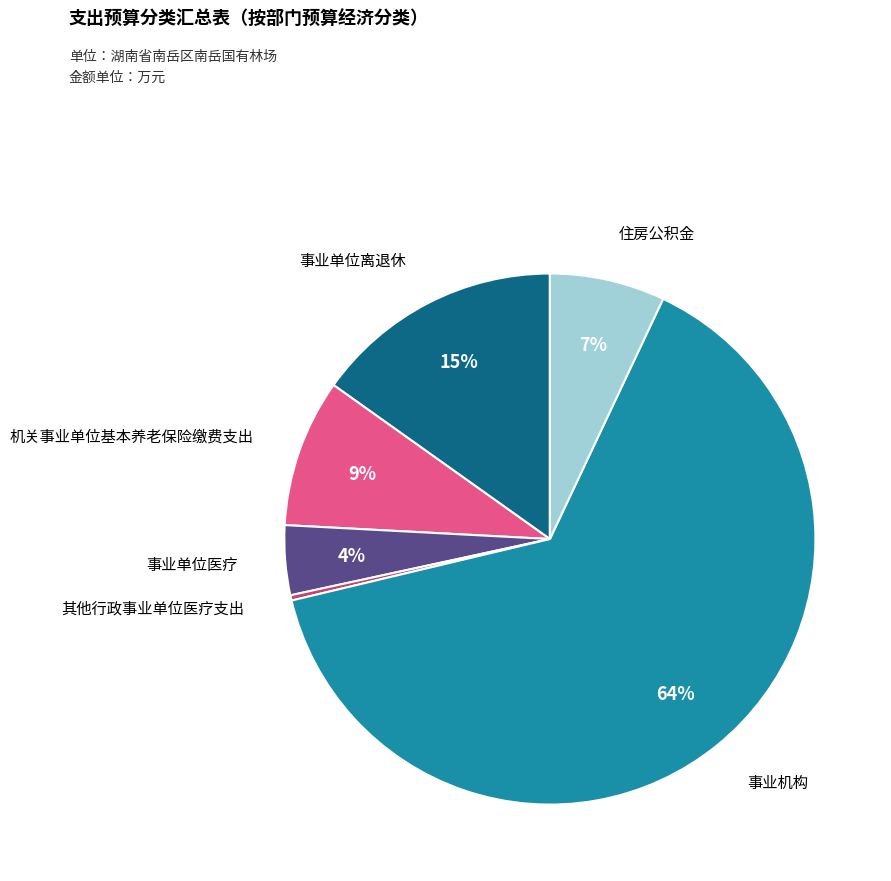

To the nearest percent, what is the average slice percentage?

17%